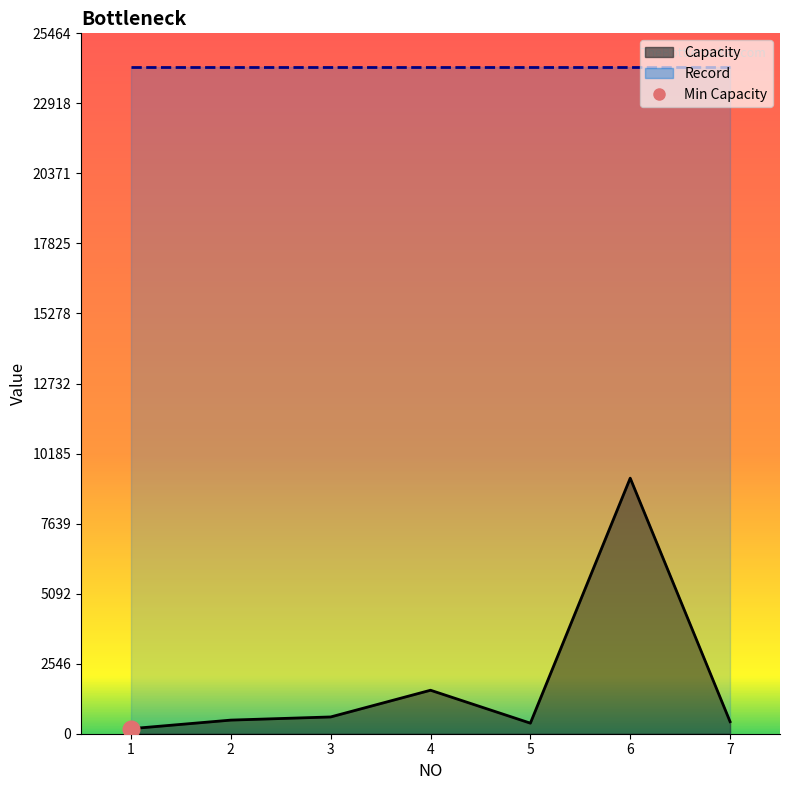

Reading left to right, what are all the values shown in this chart?

1=183	2=495	3=610	4=1581	5=384	6=9292	7=438